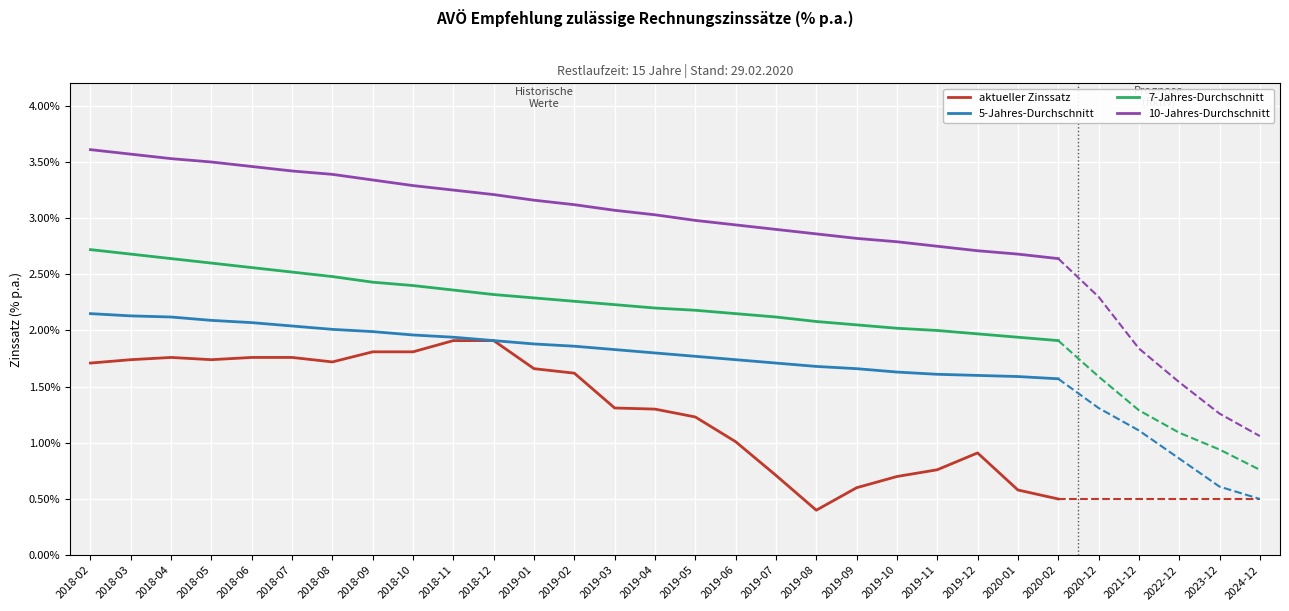

The value of aktueller Zinssatz at 2019-07 is 0.7. True or false?

True